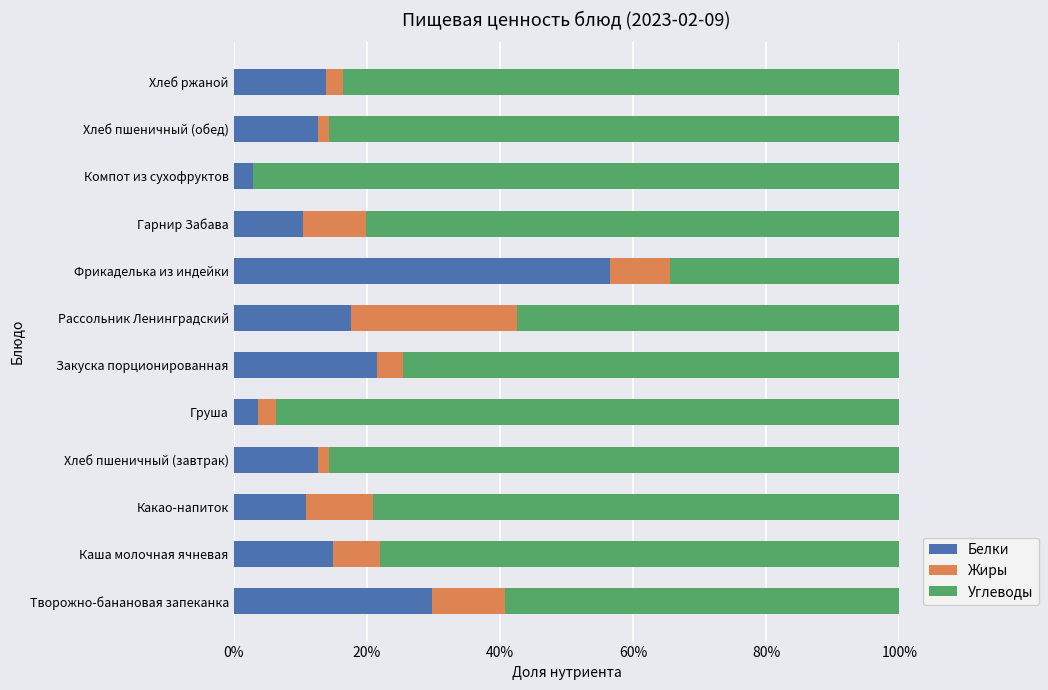

What are all the series names shown in the legend?

Белки, Жиры, Углеводы